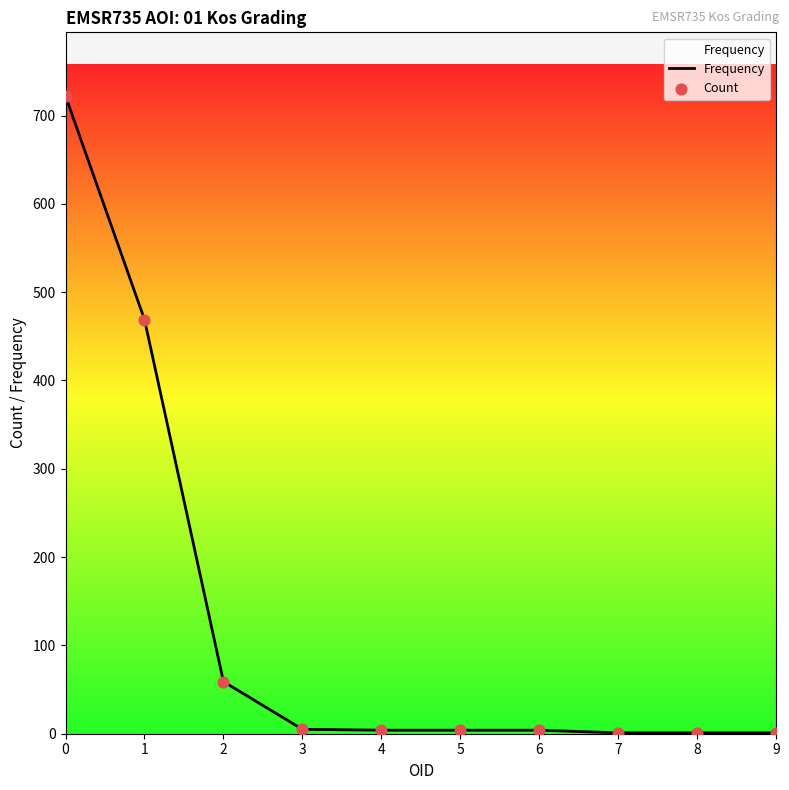

The value at 2 is 31. True or false?

False